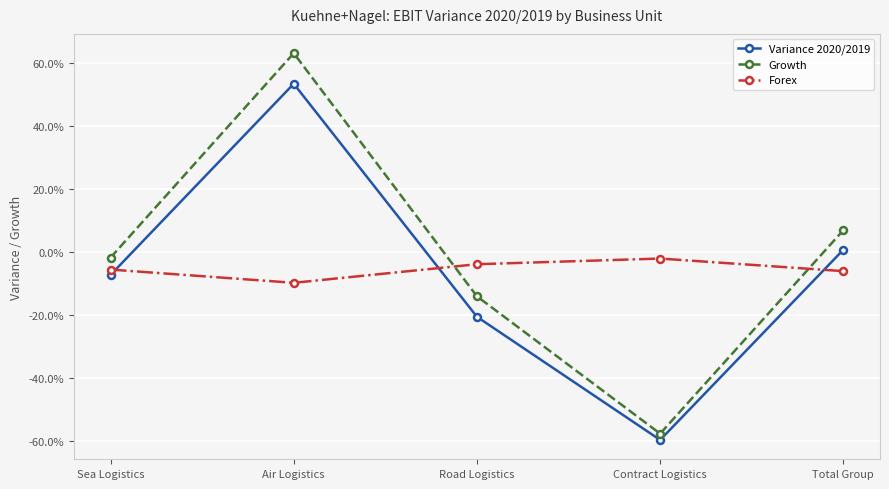

In Variance 2020/2019, how many points are higher than both neighbors (excluding endpoints)?

1